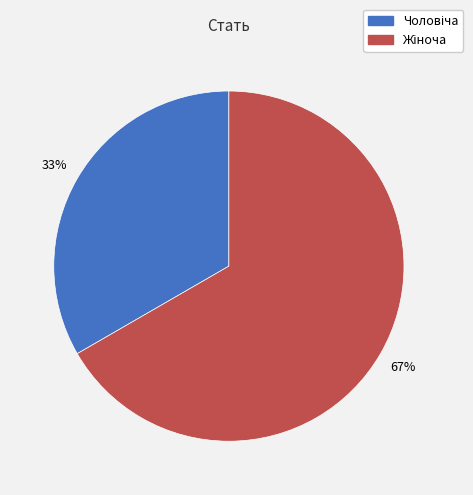

Is there any slice that represents more than half of the pie?

Yes